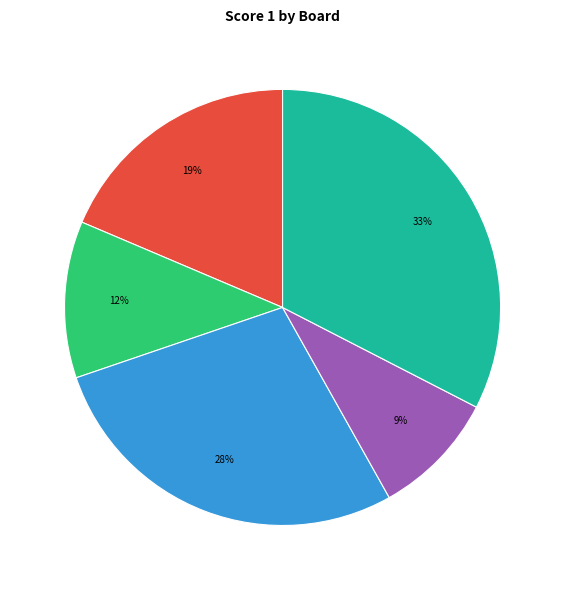

To the nearest percent, what is the average slice percentage?

20%